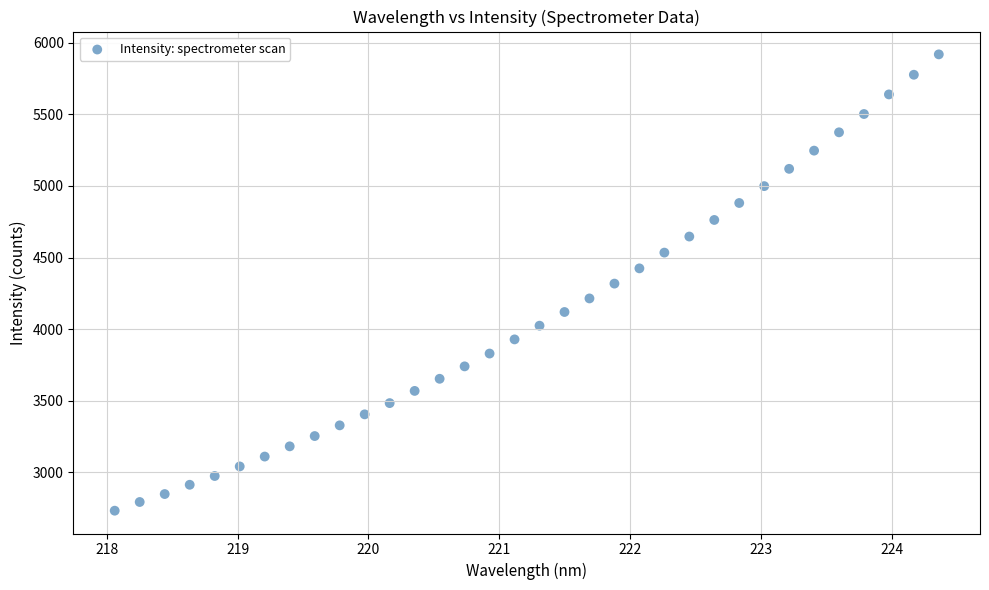

What is the range of Y values (max minus min)?

3186.7